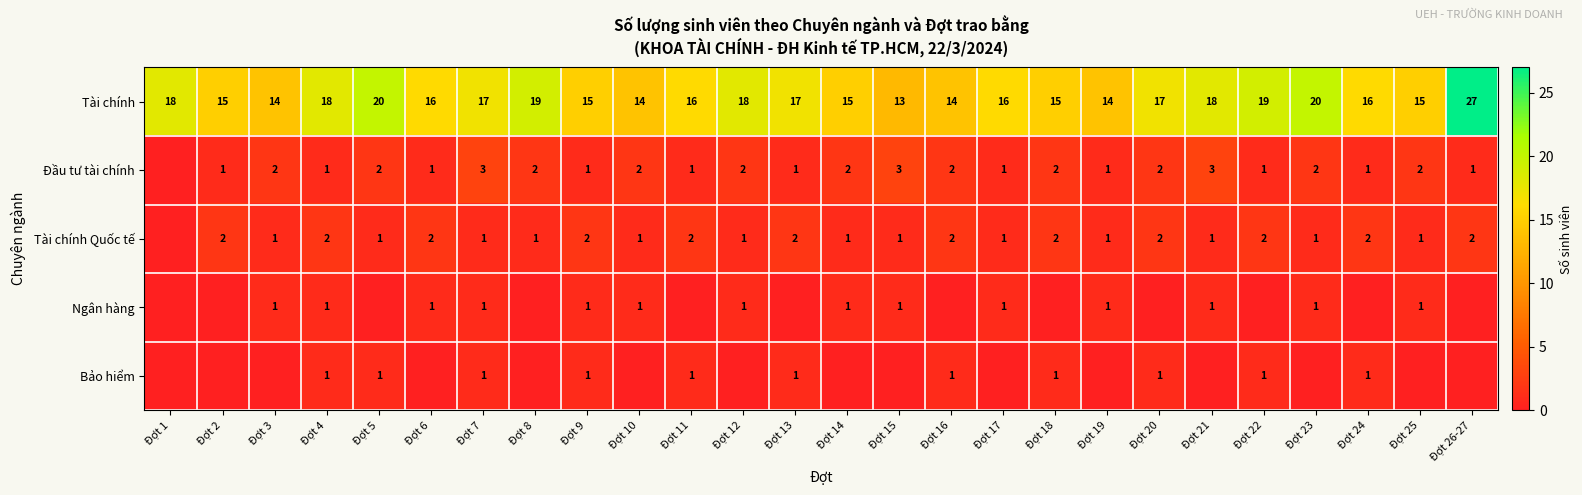

What is the difference between the Tài chính values at Đợt 16 and Đợt 13?

3